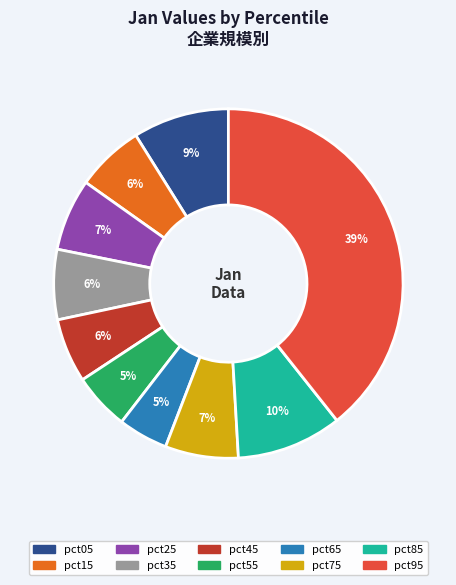

To the nearest percent, what percentage of the pie is pct15?

6%